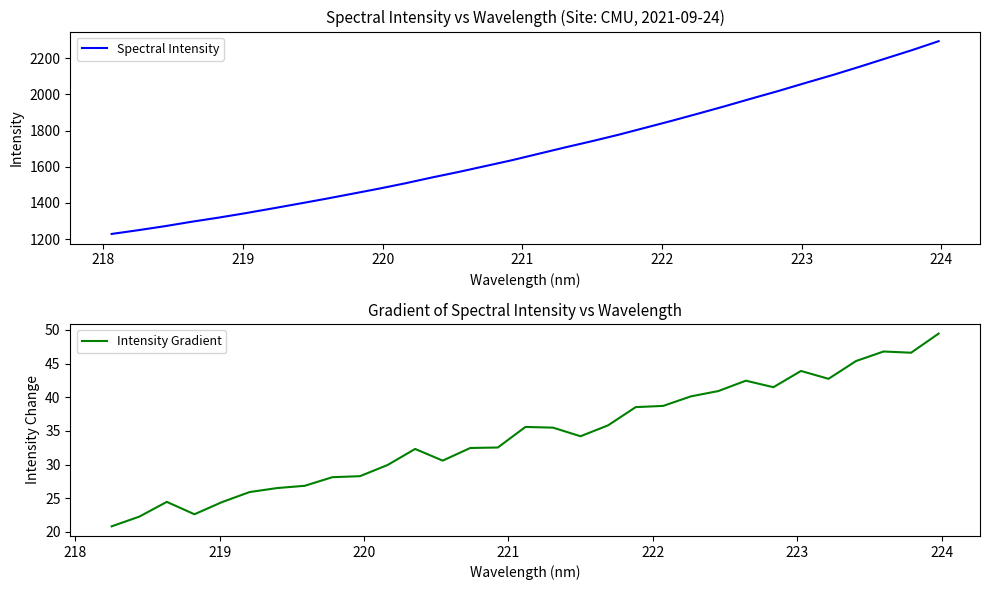

Is it true that the value at 219.7801 is 701.7?

False